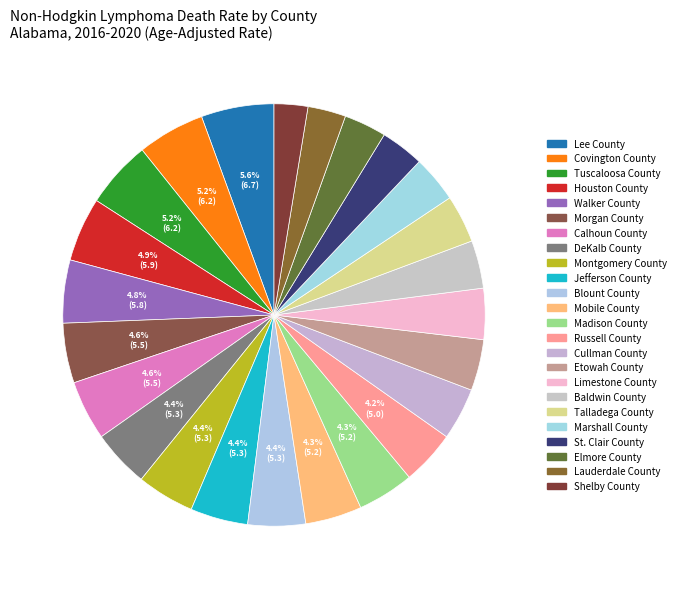

Do Jefferson County and Elmore County together represent more than half of the pie?

No